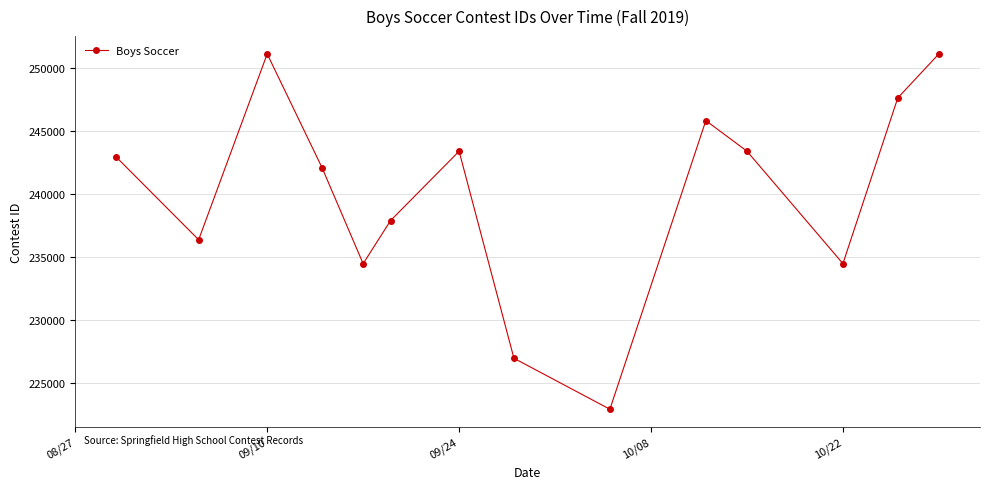

What is the smallest value displayed?

222942